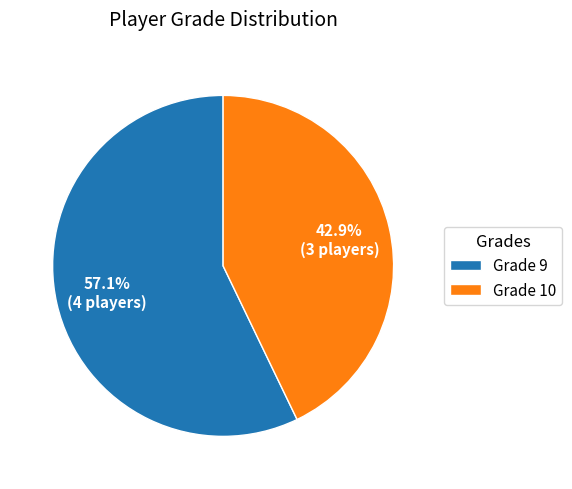

Approximately how many times larger is the value at Grade 9 compared to Grade 10?

1.3